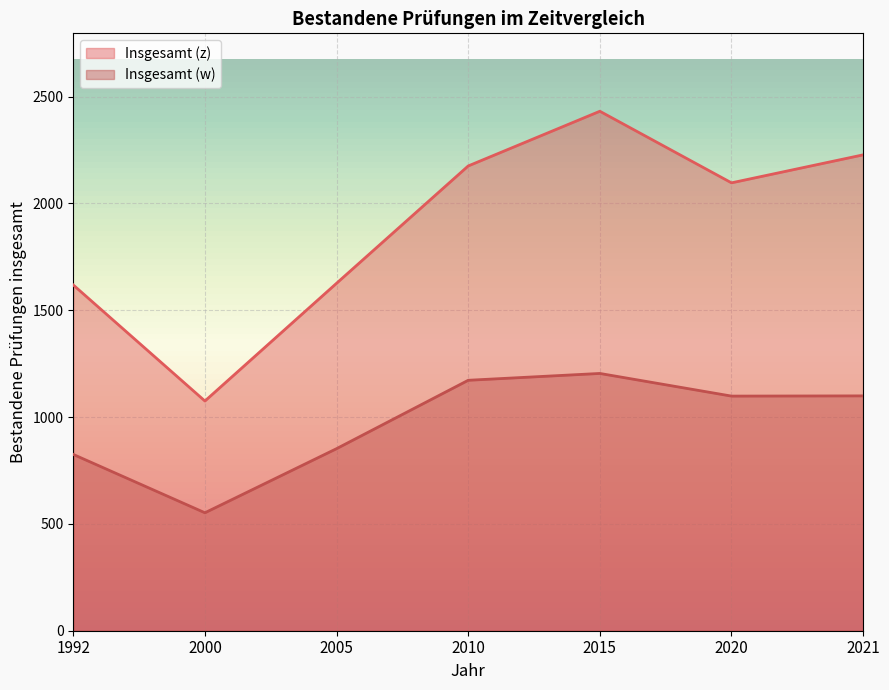

What is the average value of the Insgesamt (w) series?

972